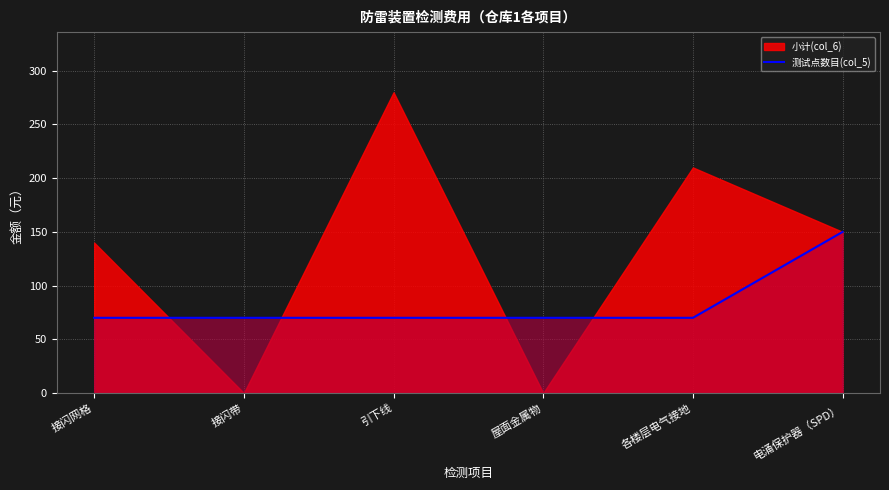

Between 接闪带 and 各楼层电气接地, which is larger?

接闪带